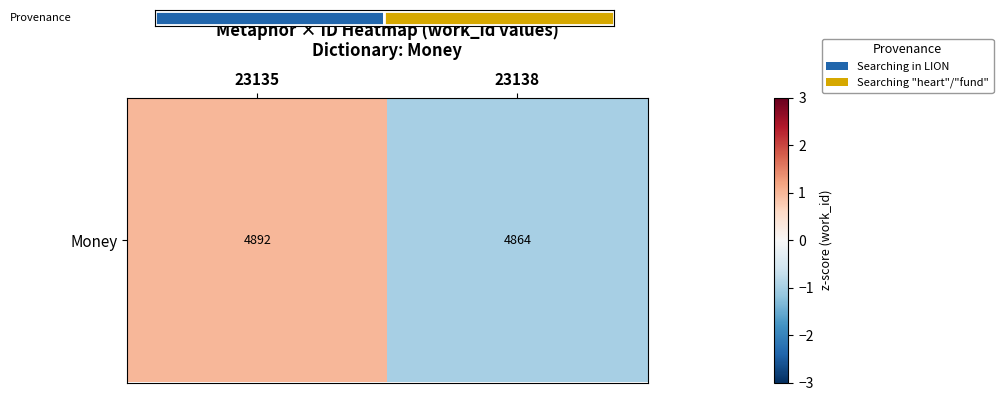

Which label corresponds to the largest value in the chart?

23135